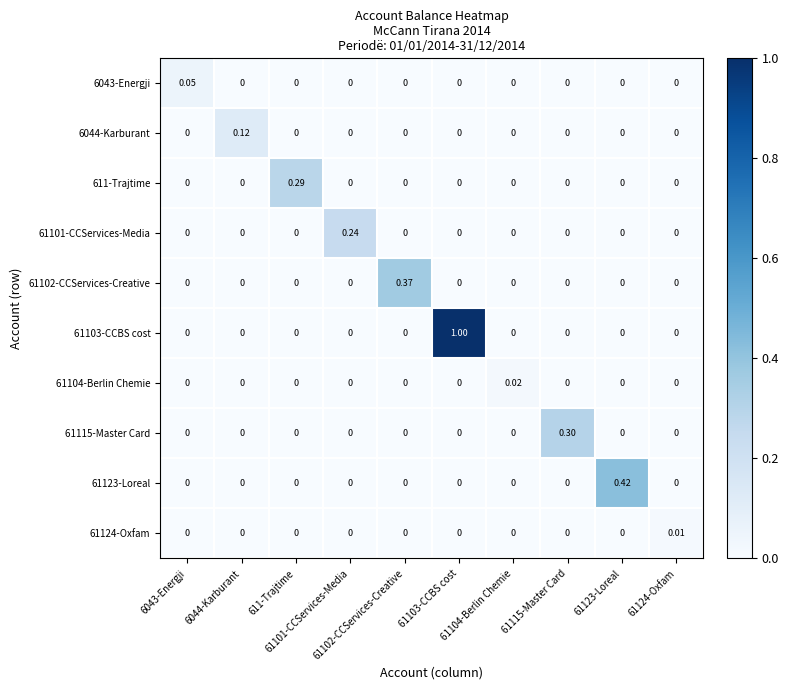

Count the number of categories in the chart.

10